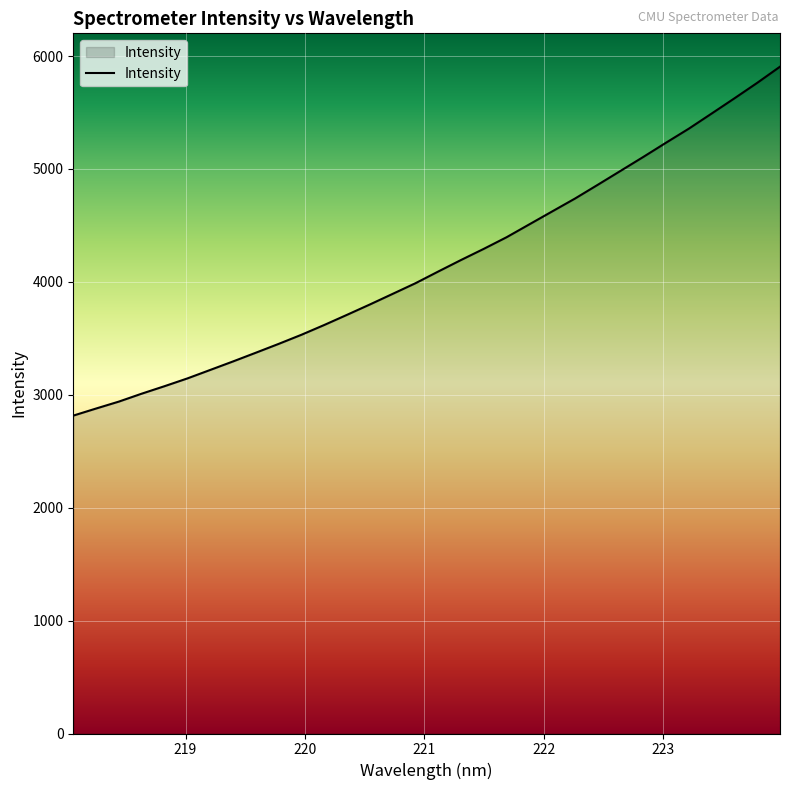

What is the maximum value shown in the chart?

5905.9